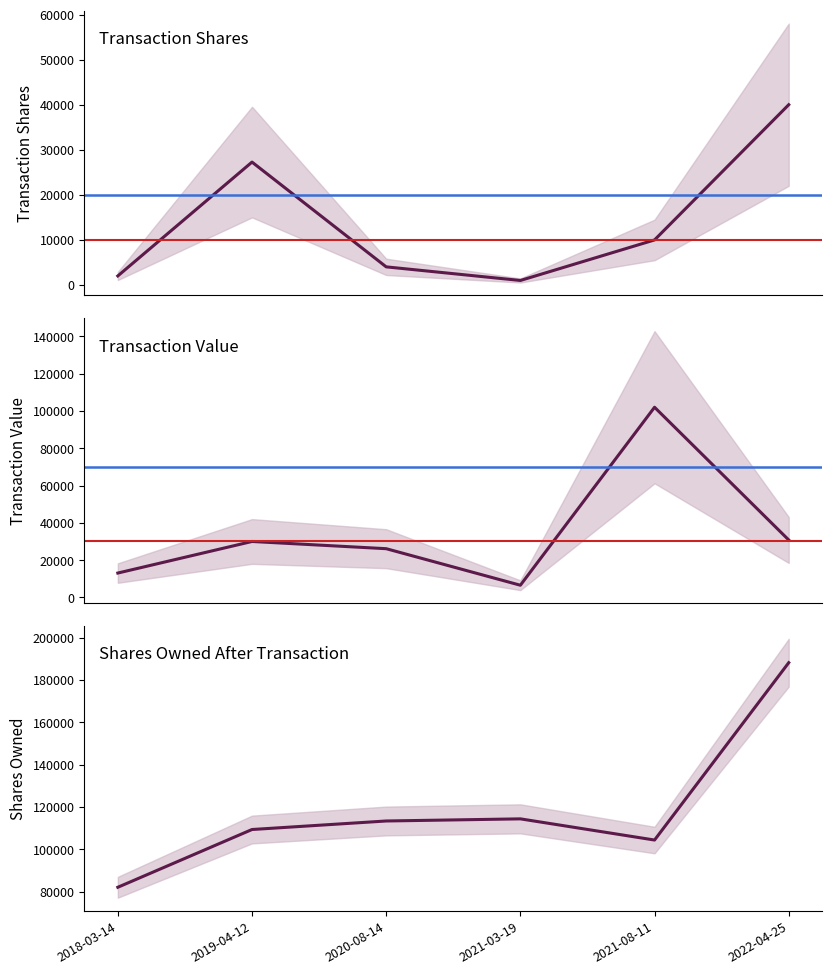

True or false: transactionShares and sharesOwnedFollowingTransaction cross at least once.

False